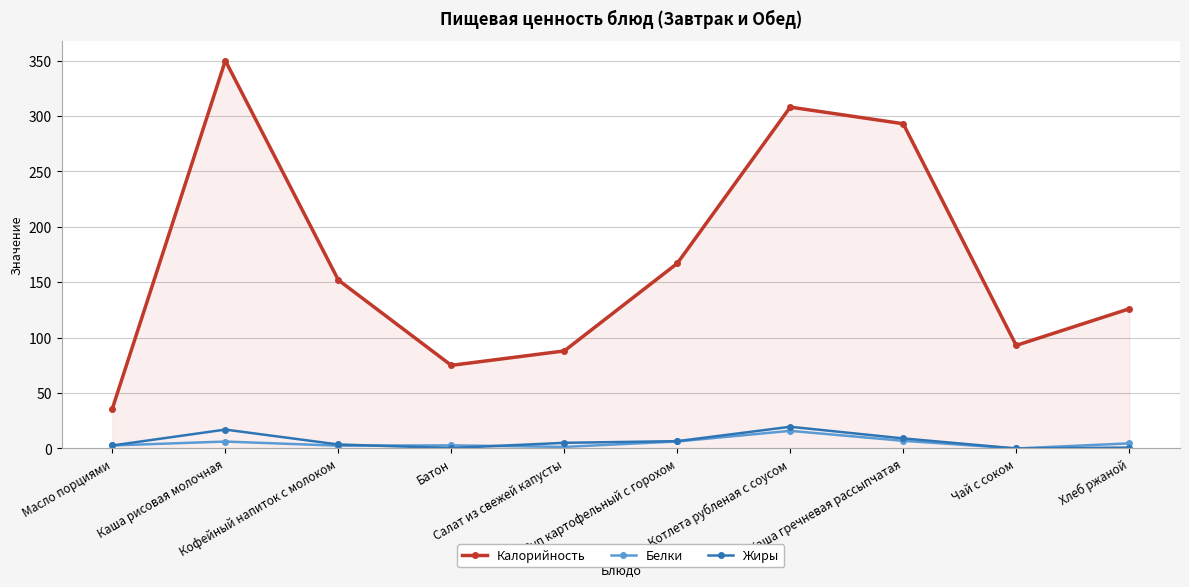

What is the value of the Жиры point at the 8th from the left?

9.1